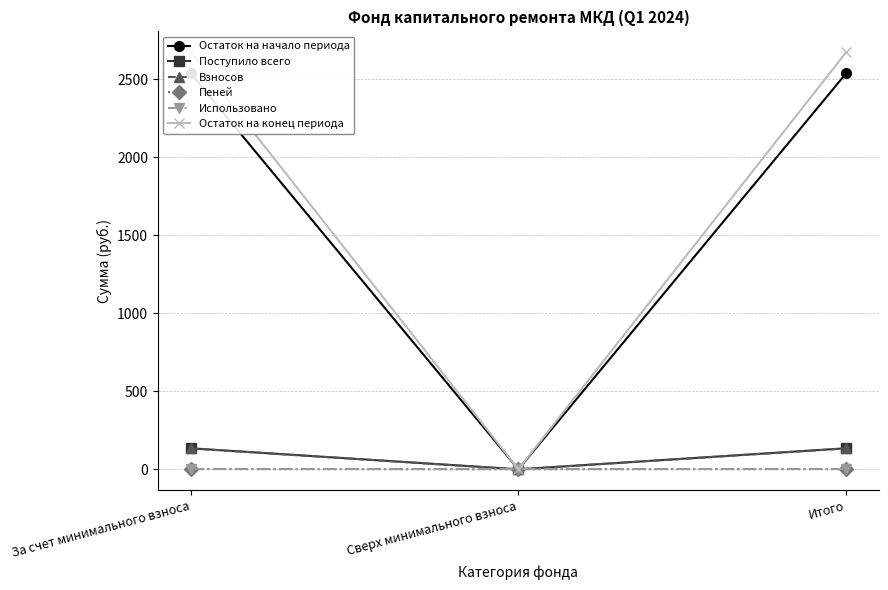

What is the difference between the Поступило всего values at Сверх минимального взноса and Итого?

134.9